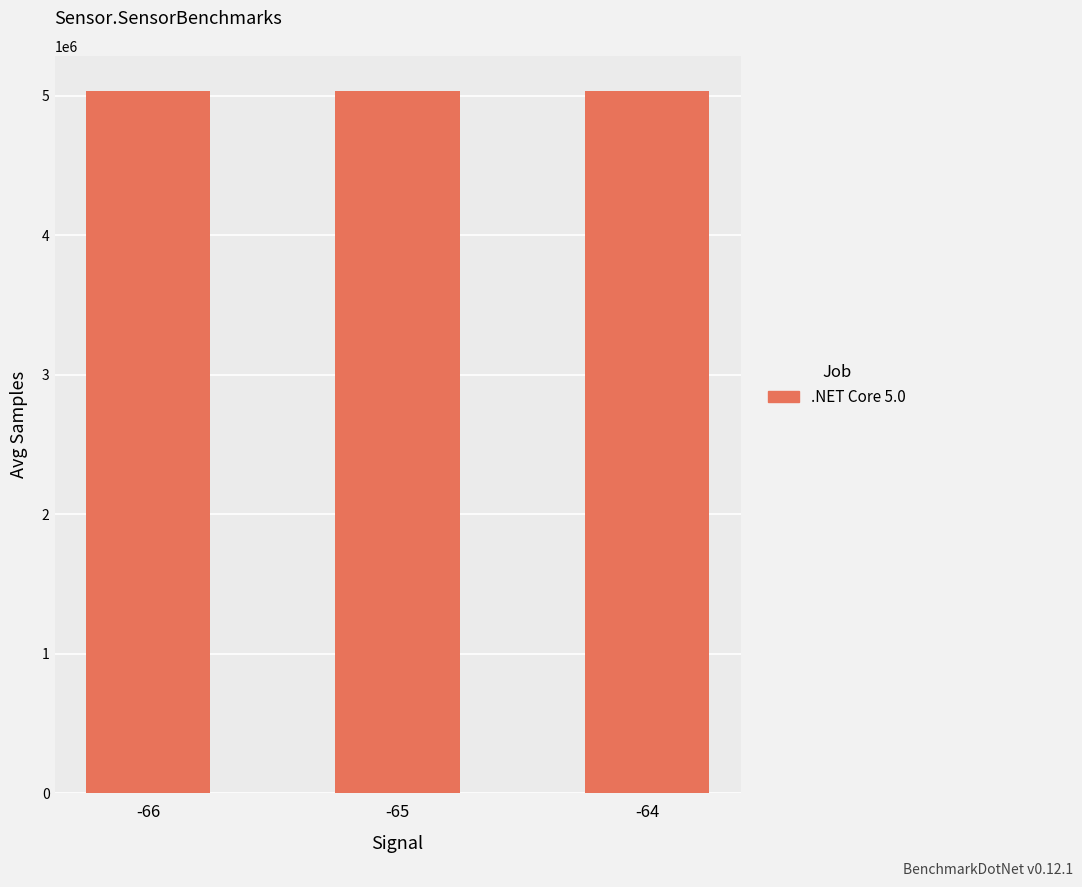

The value at -66 is 5032800. True or false?

True